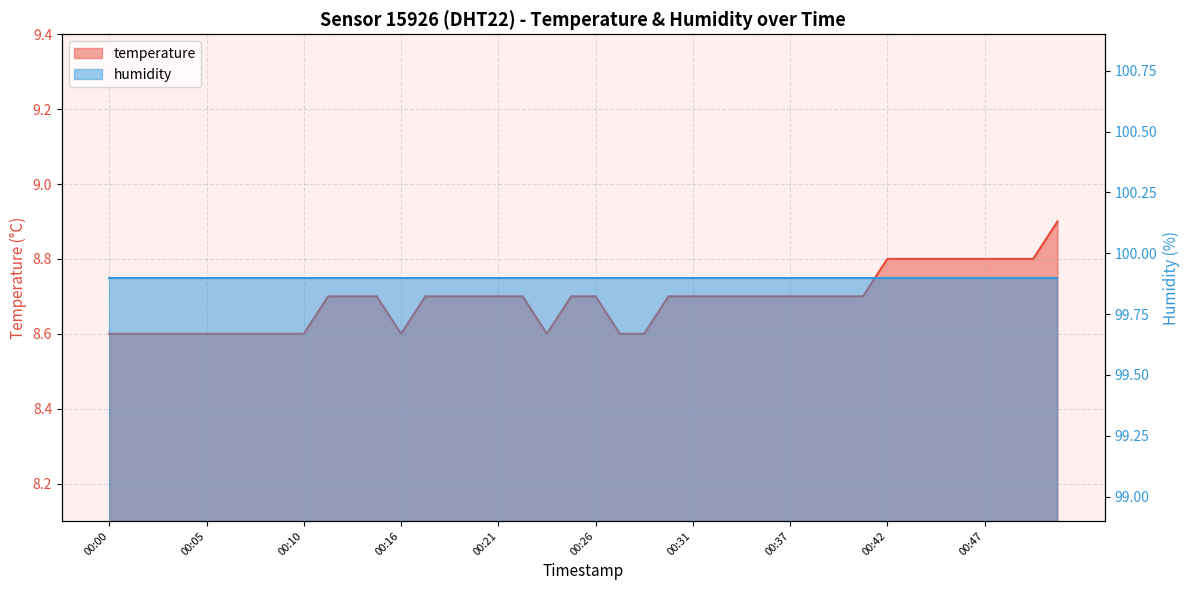

At which label is the value closest to 8?

00:00